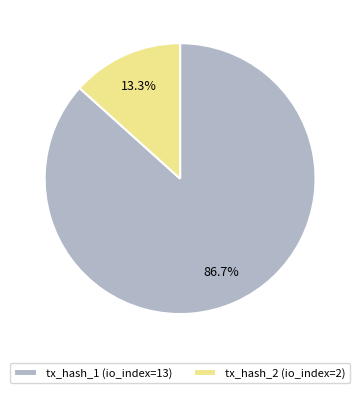

To the nearest percent, what percentage of the pie is tx_hash_2 (io_index=2)?

13%